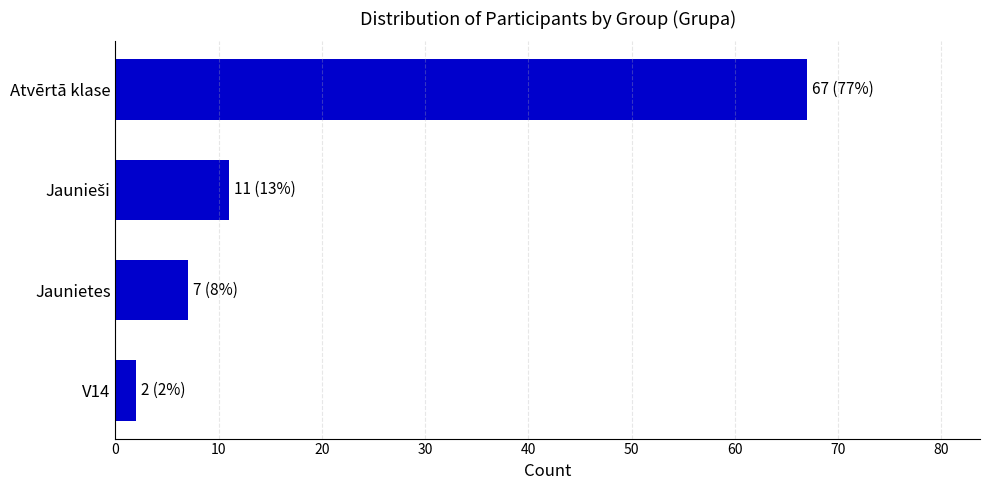

The value at Atvērtā klase is 45. True or false?

False